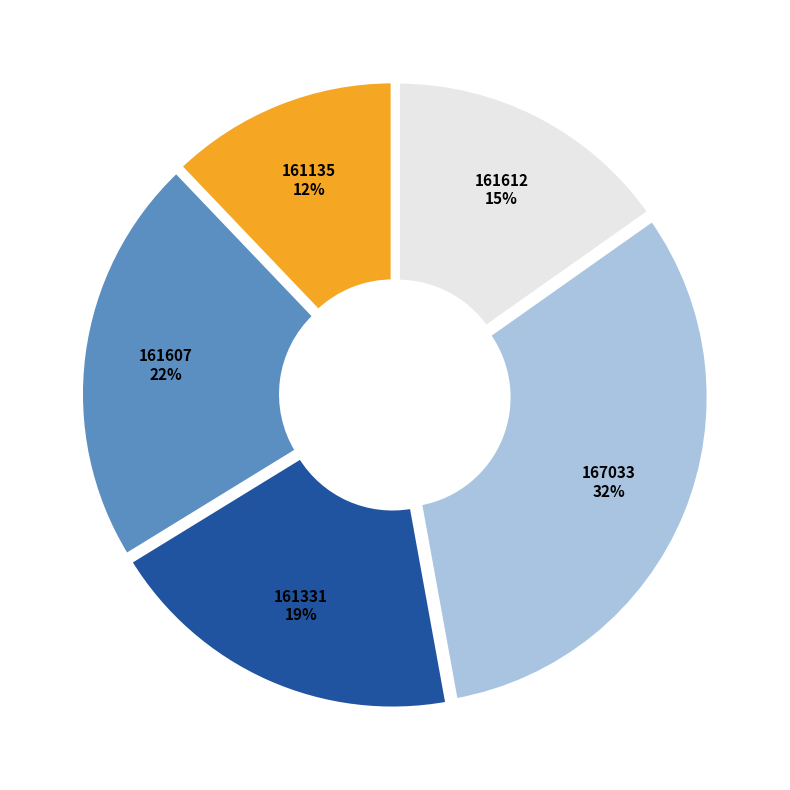

The 161607 slice represents 16% of the pie. True or false?

False